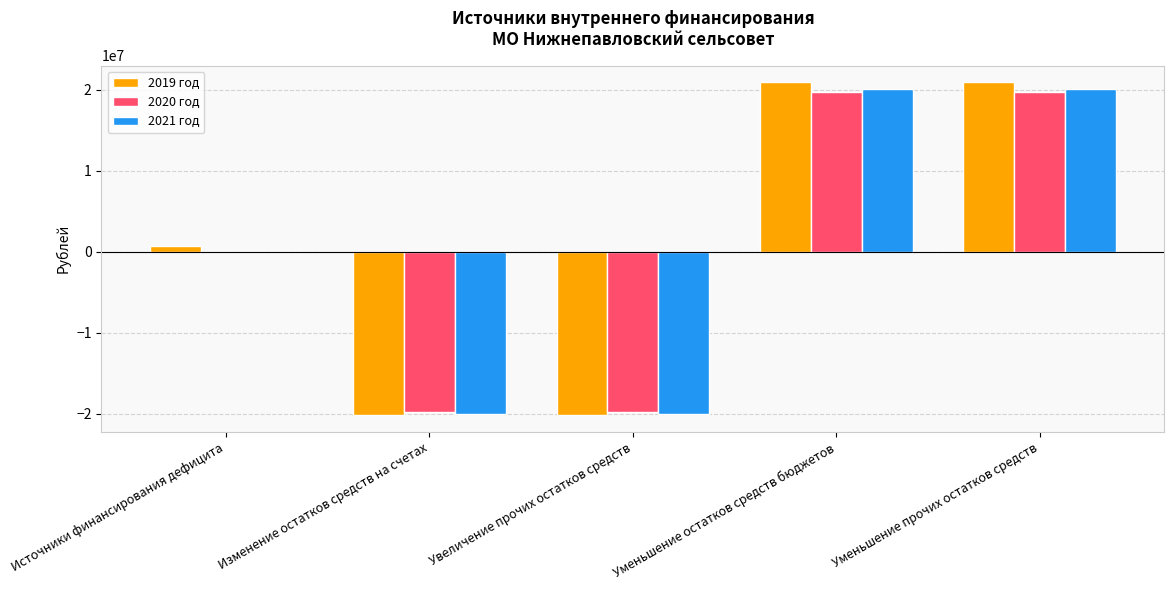

How many 2021 год values are between -20054355 and 20054355?

5